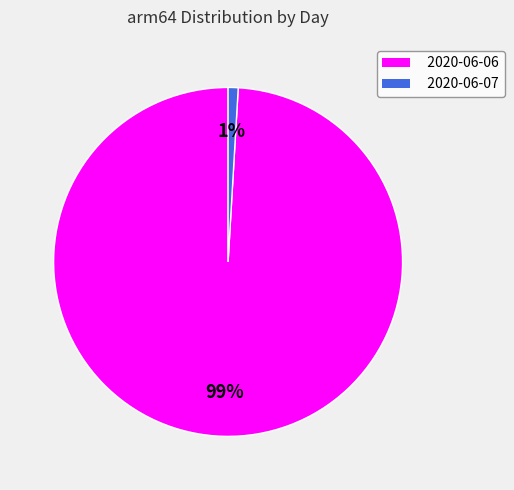

Count the number of slices in the pie.

2